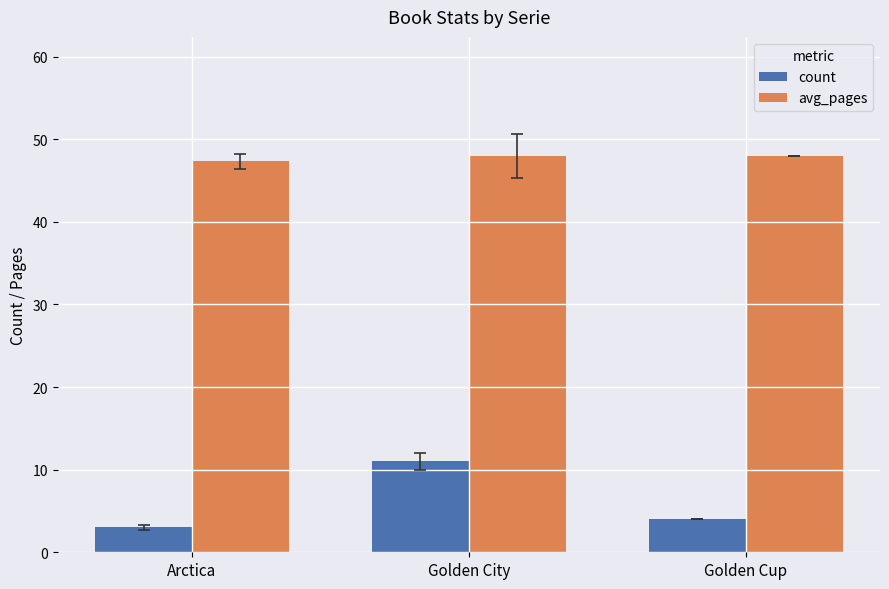

How many count values are between 3 and 11?

3